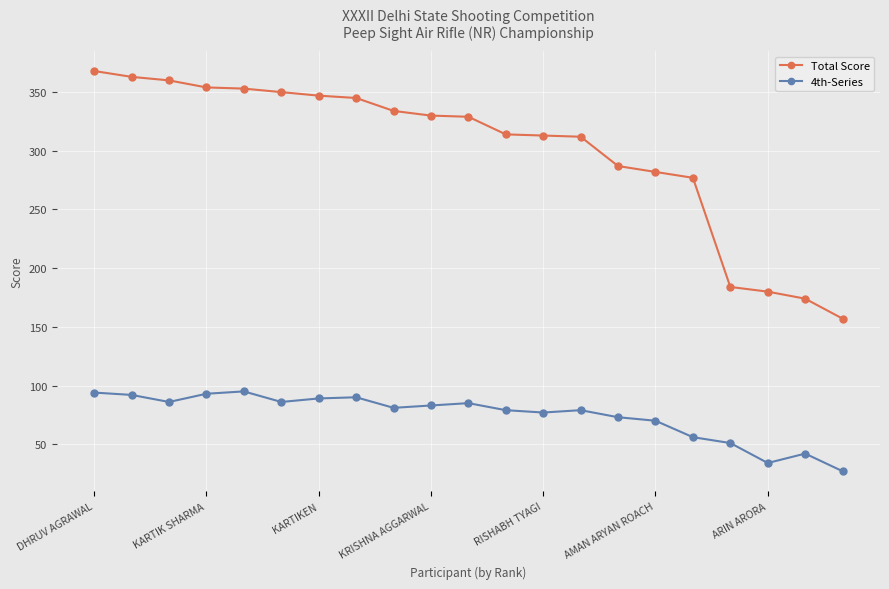

What is the difference between the second highest and second lowest values in the 4th-Series series?

60